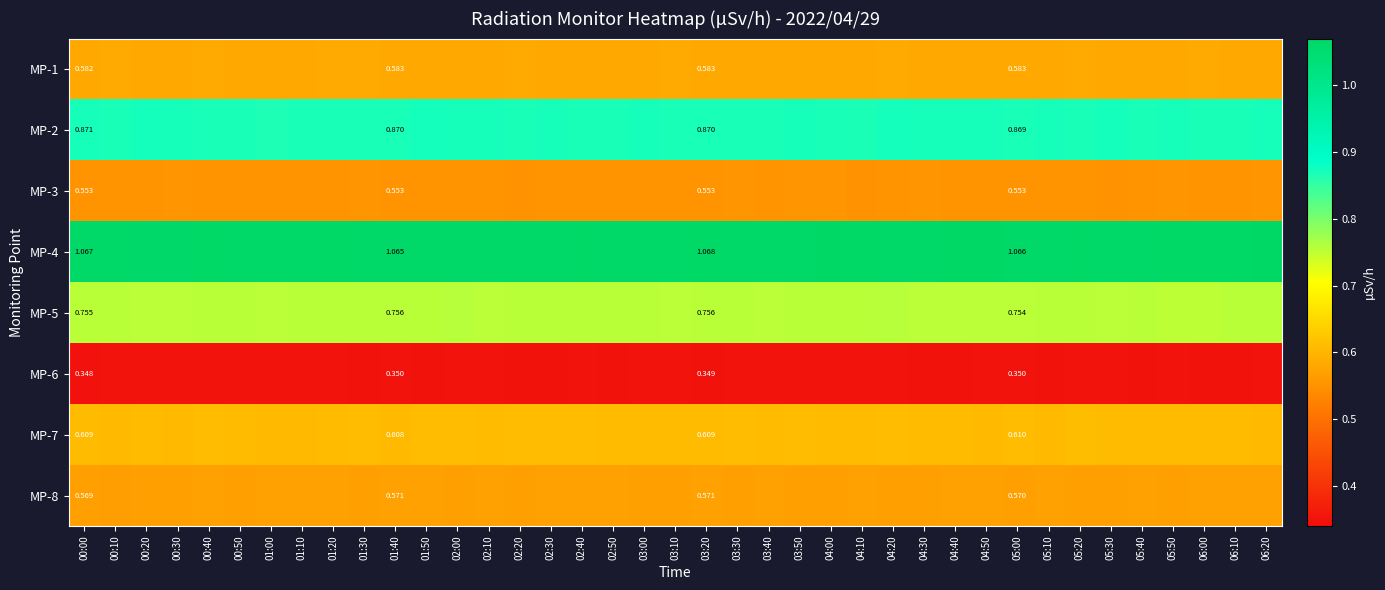

How many MP-5 values are between 0 and 1?

39